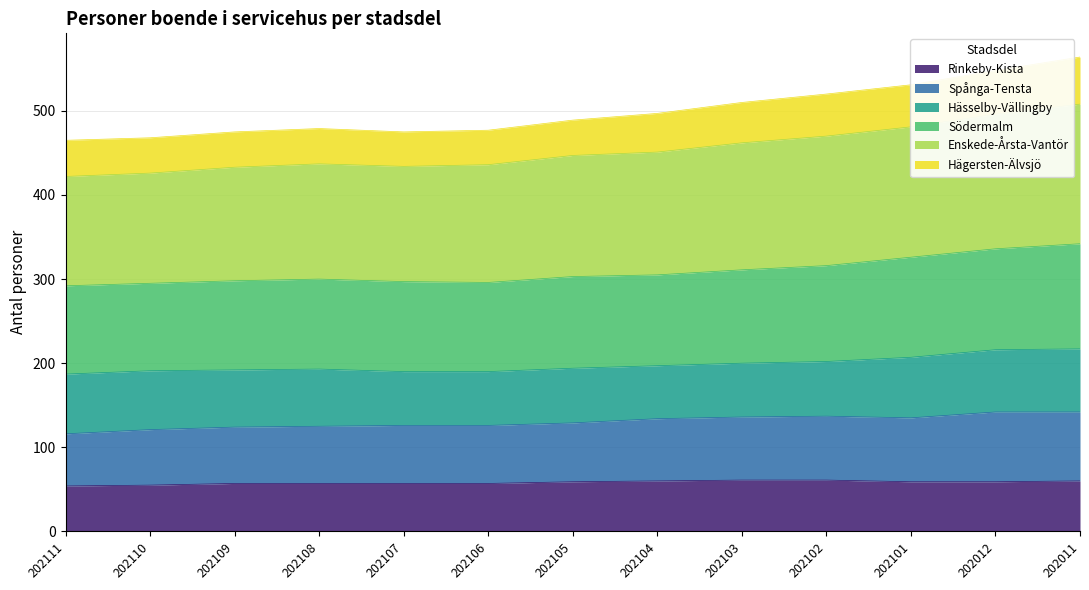

Does the chart have visible grid lines?

Yes